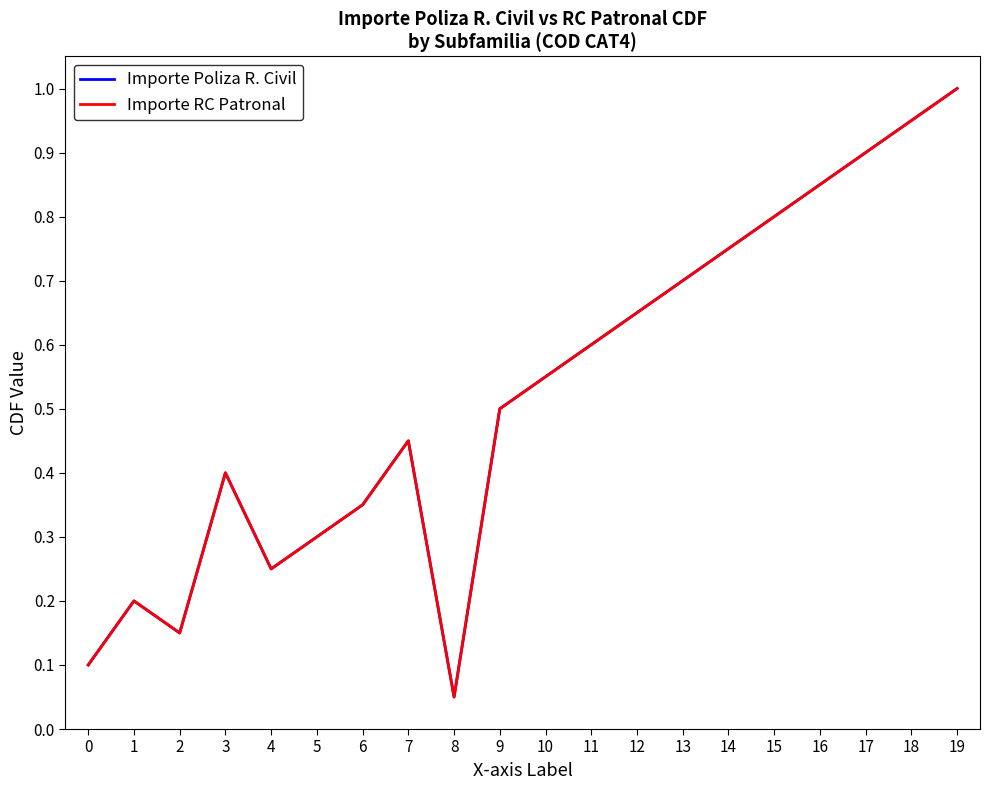

What is the value of the Importe RC Patronal point at the 5th from the left?

0.2